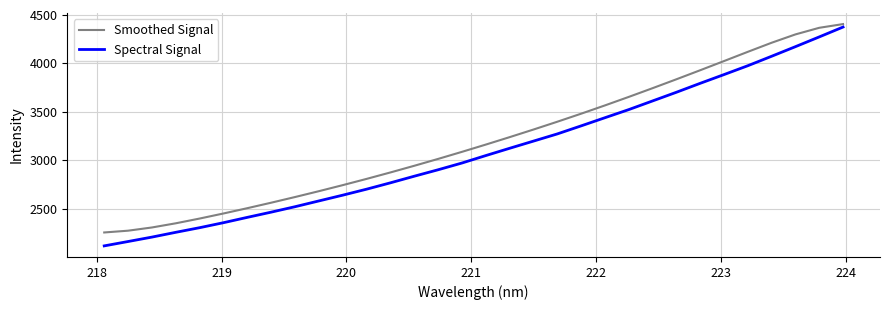

Rank the series by their average value, from lowest to highest.

Spectral Signal, Smoothed Signal